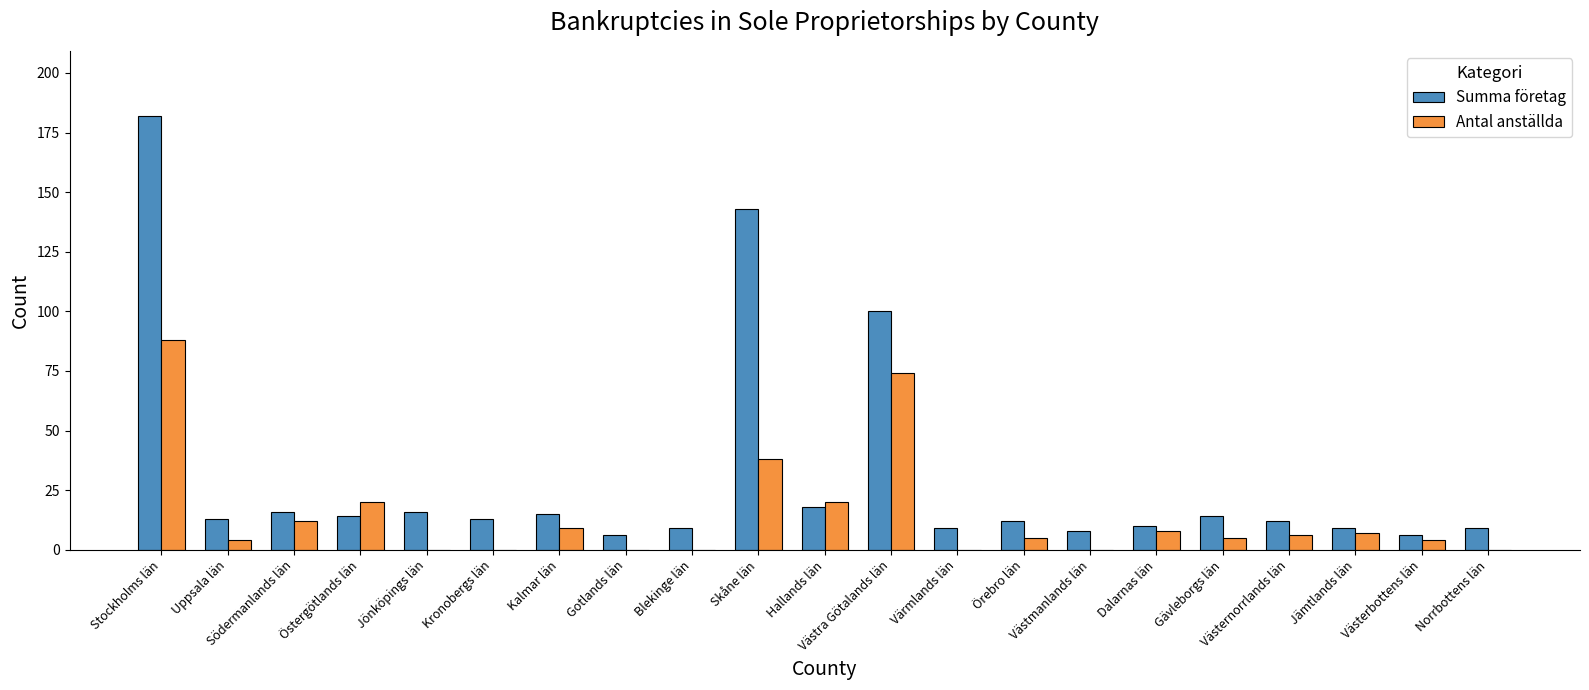

What is the highest value of the Summa företag series?

182